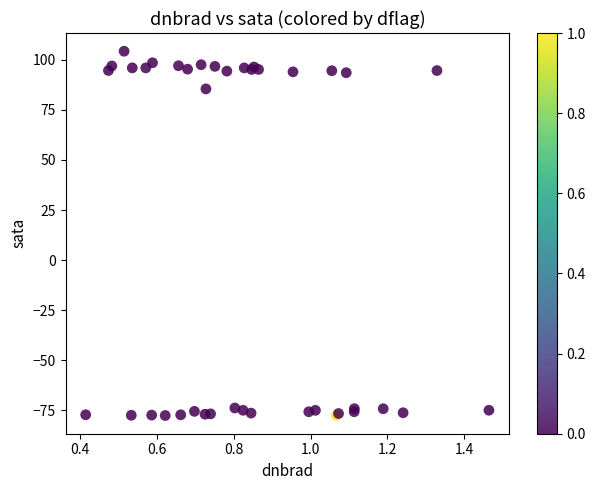

What Y value in the scatter plot is closest to 13?

85.5